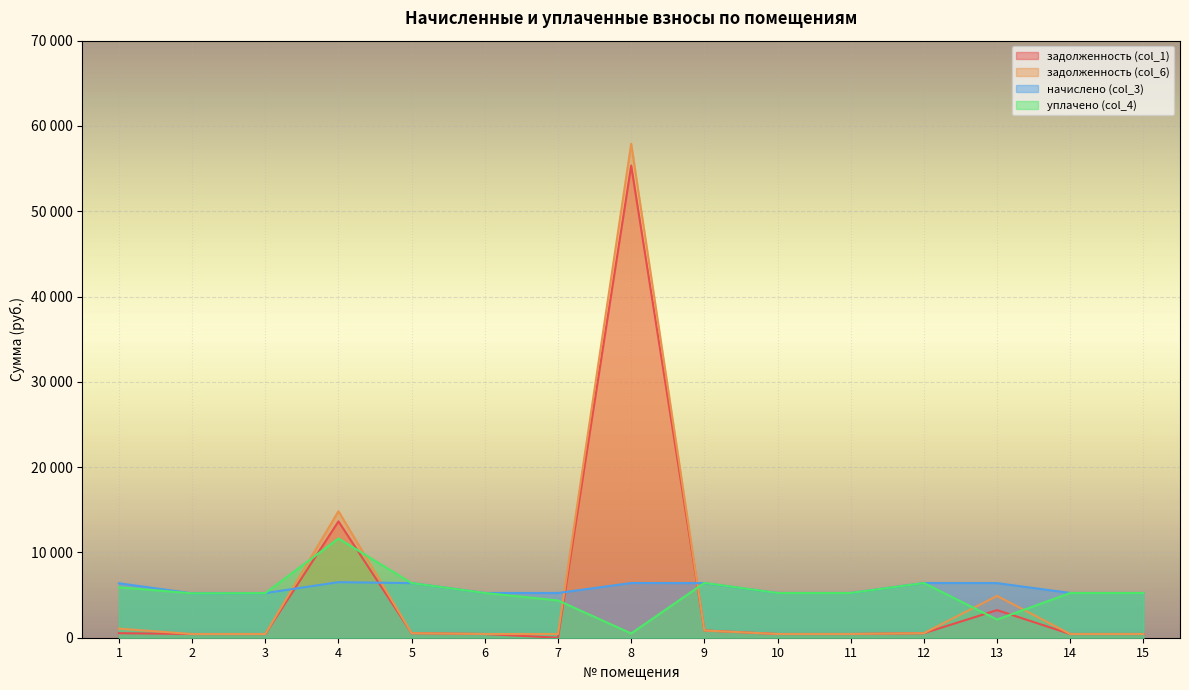

What is the value of the задолженность (col_6) point at the 3rd from the left?

436.3